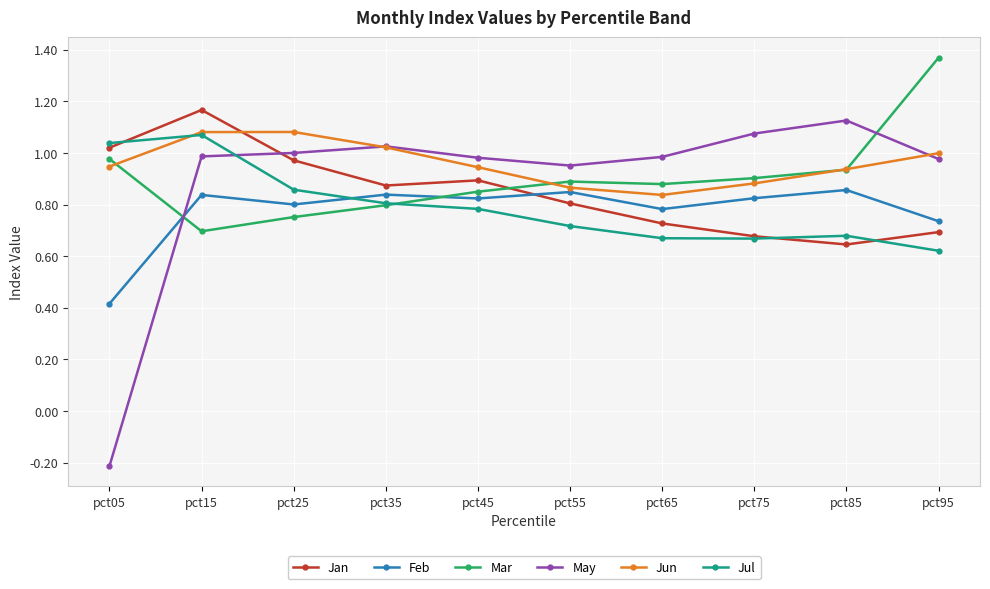

Does the chart display data point markers on the line(s)?

Yes